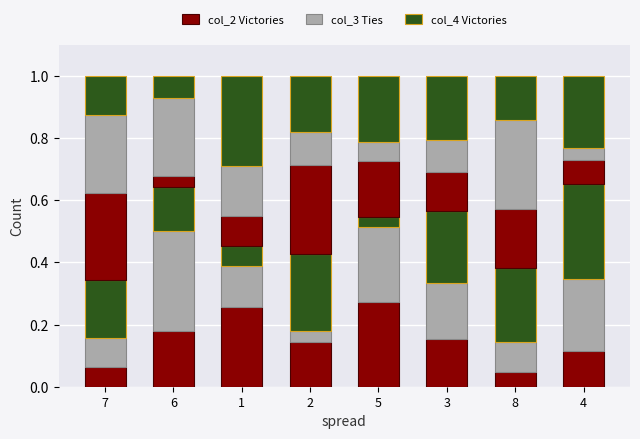

The value of col_5 at 8 is 0.2. True or false?

True